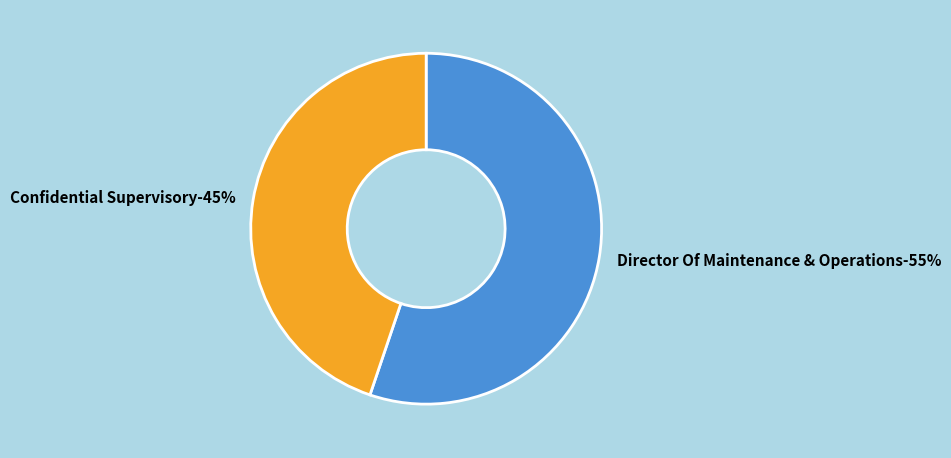

How many segments does this pie chart have?

2